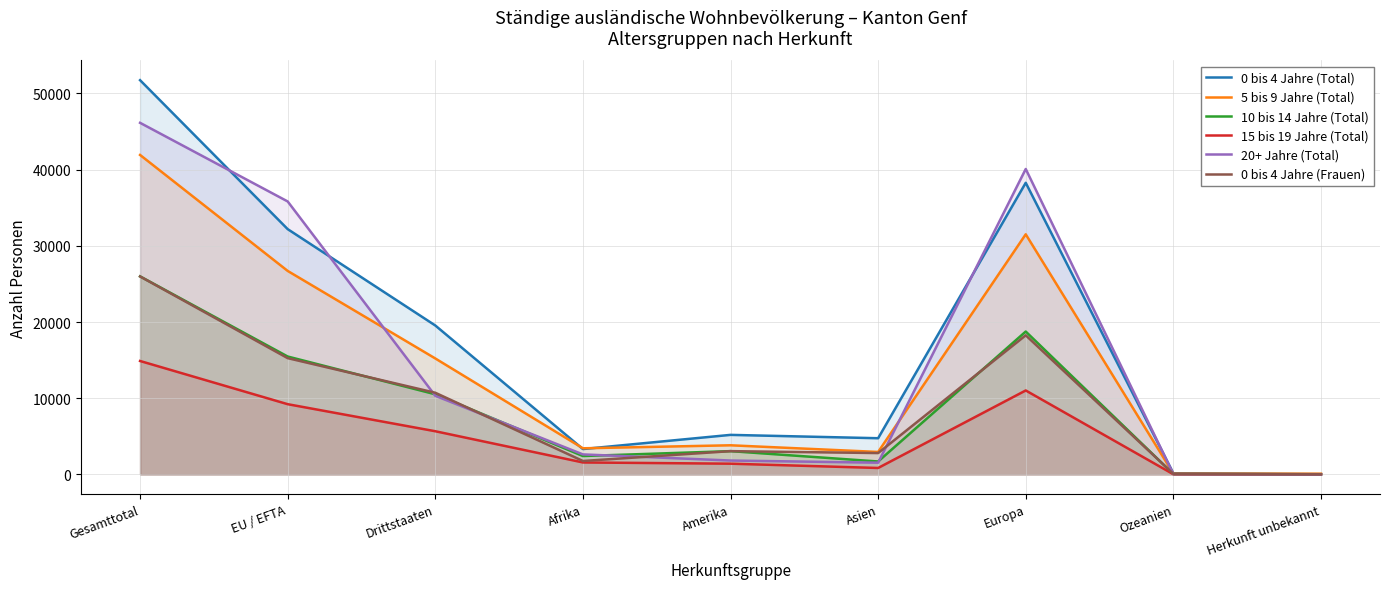

In 0 bis 4 Jahre (Total), how many points are higher than both neighbors (excluding endpoints)?

2